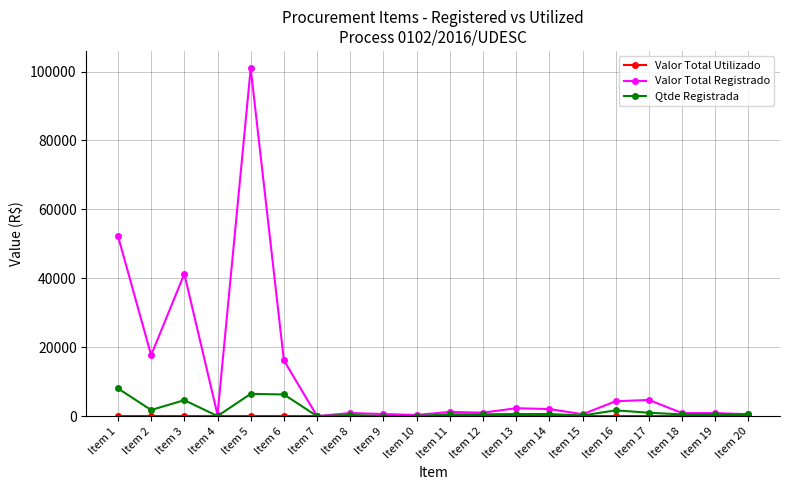

What is the difference between the maximum and second lowest values in the Qtde Registrada series?

8026.0